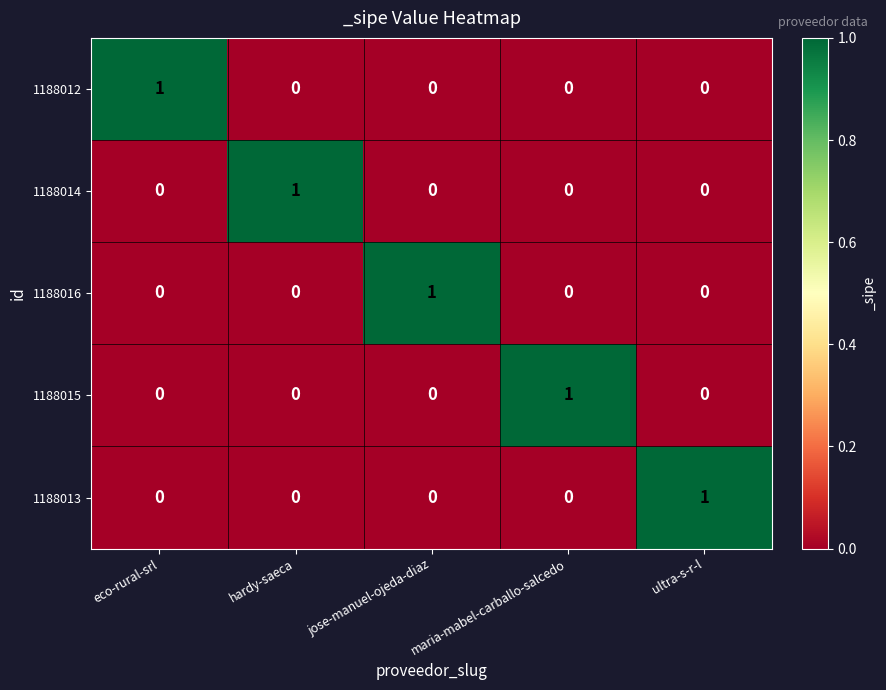

Is it true that 1188015 equals 0 at hardy-saeca?

True